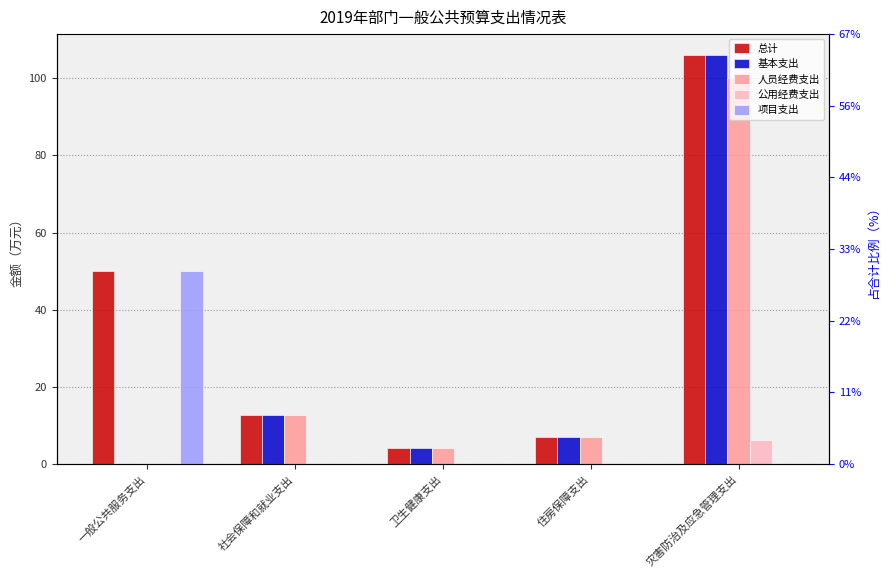

List the labels in order of 人员经费支出 value, smallest first.

一般公共服务支出, 卫生健康支出, 住房保障支出, 社会保障和就业支出, 灾害防治及应急管理支出